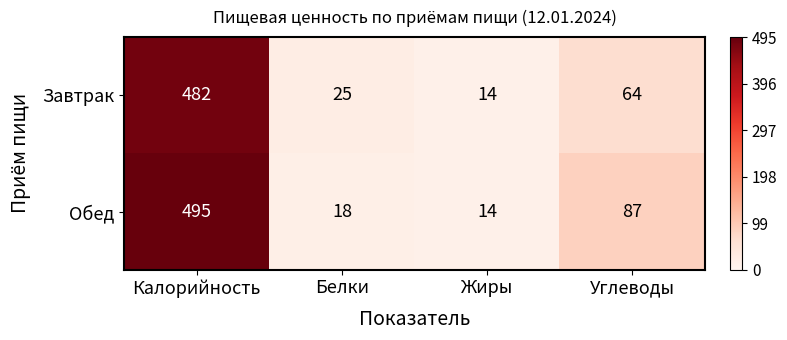

Reading right to left, transcribe all the data shown in this chart.

Завтрак: 64	14	25	482
Обед: 87	14	18	495